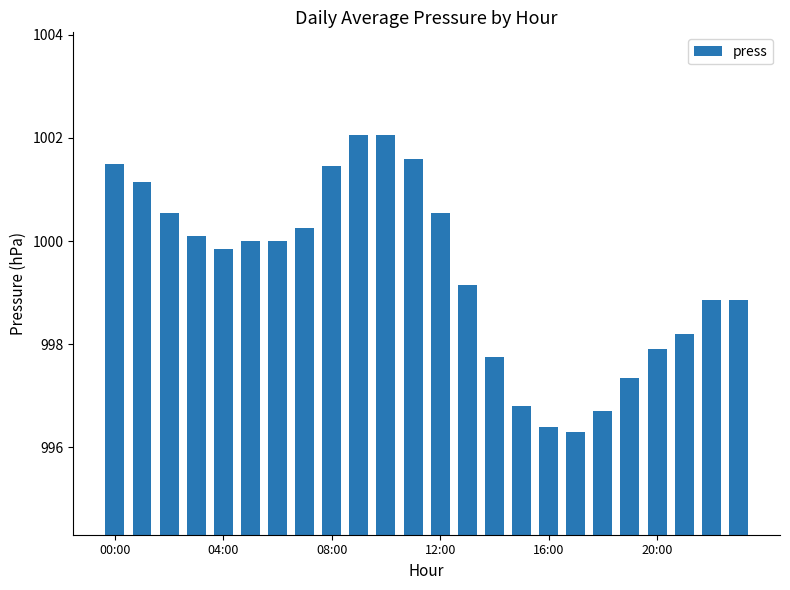

What is the minimum value shown in the chart?

996.3